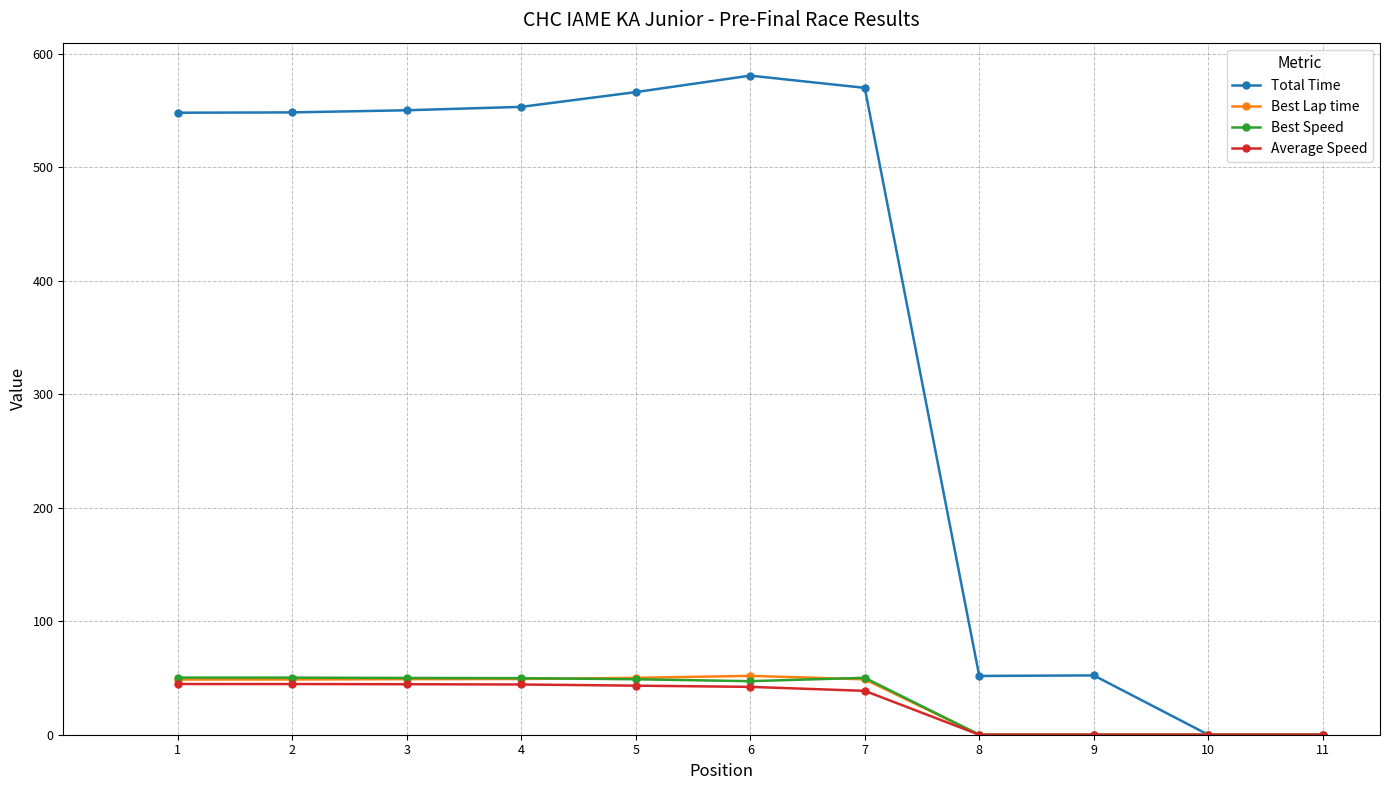

What is the value of the Total Time point at the 2nd from the left?

548.3